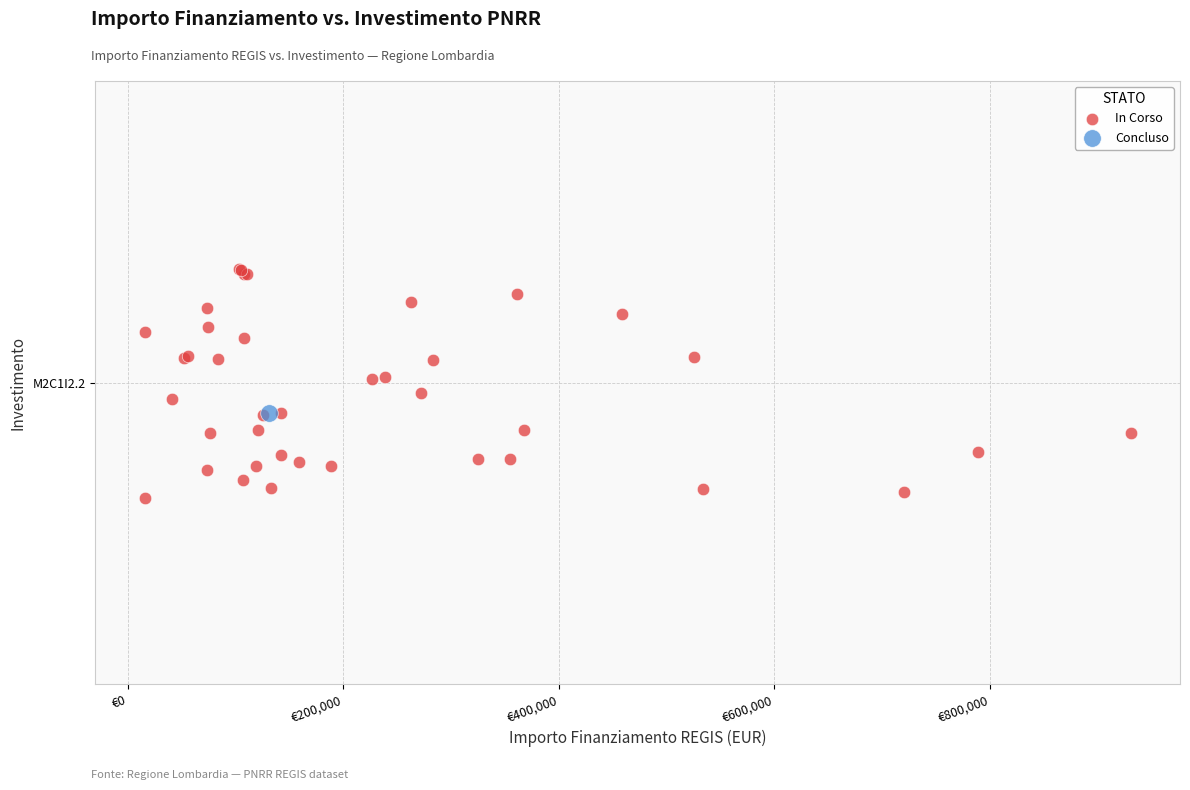

What are all the series names shown in the legend?

In Corso, Concluso